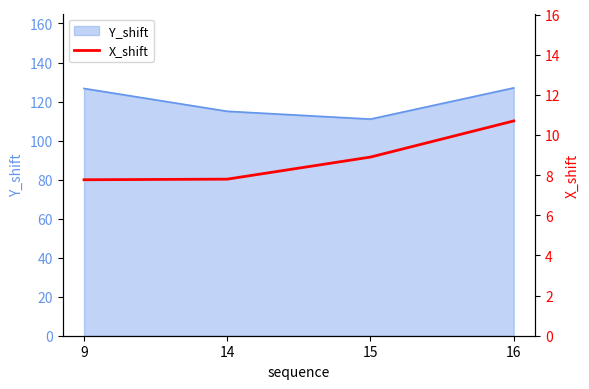

Which has a higher value, 14 or 16?

16